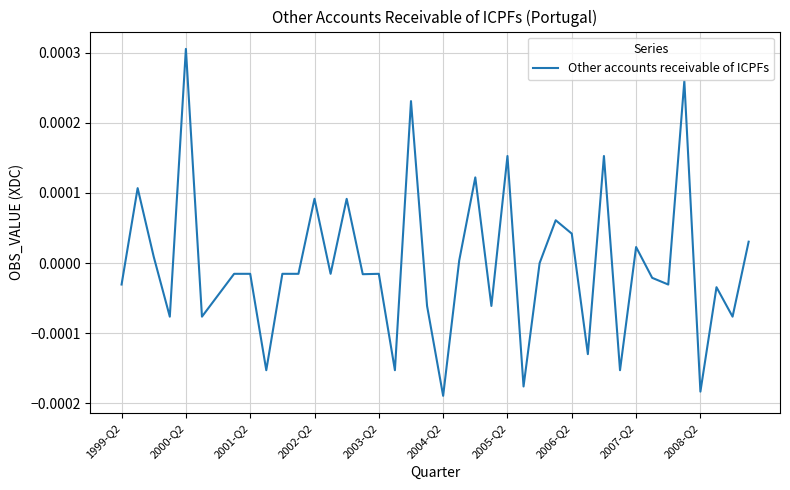

Which category has the highest value across all series?

2000-Q2